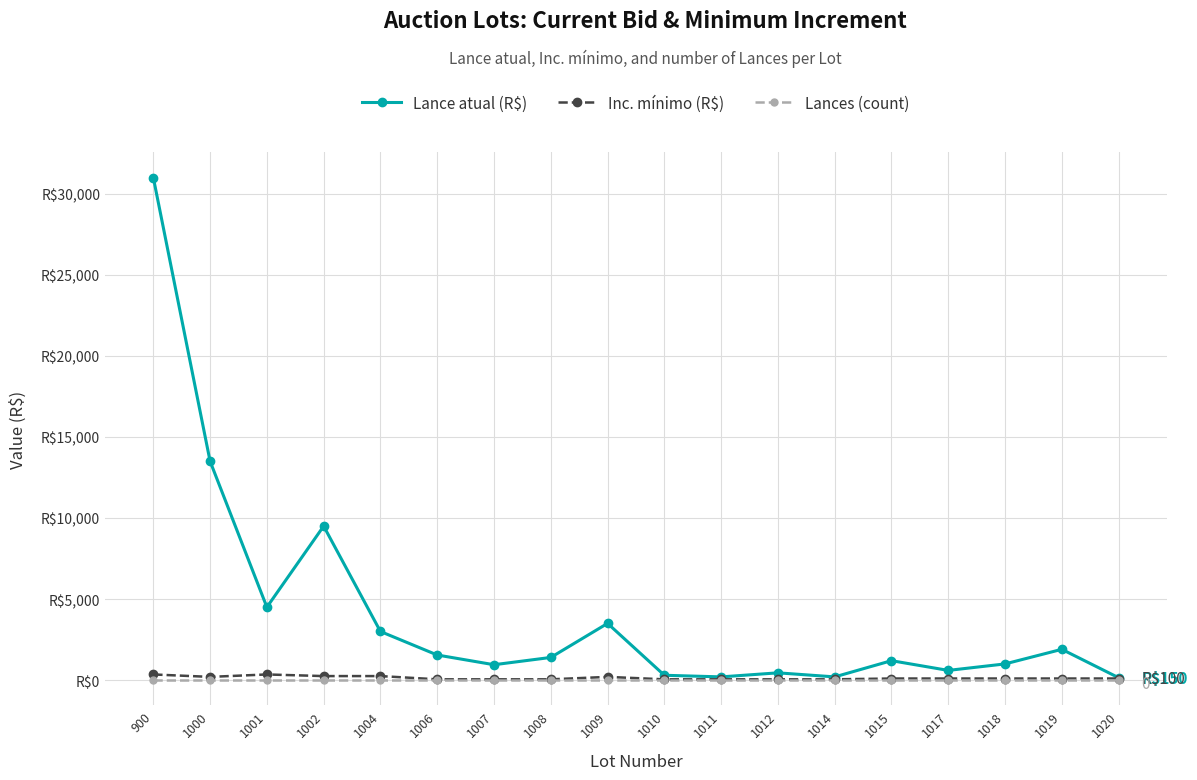

What is the average value of the Lance atual (R$) series?

4161